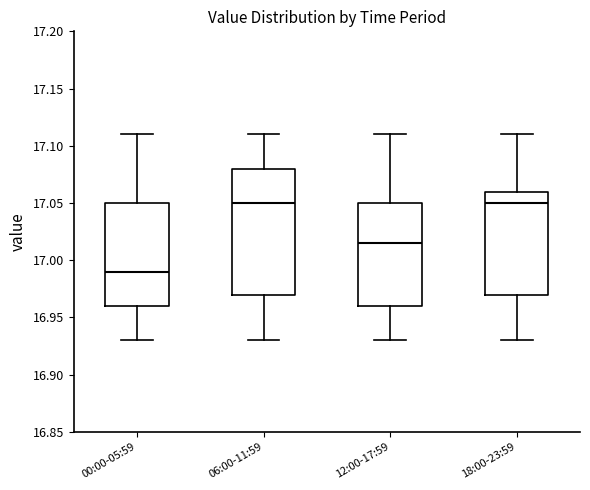

Reading left to right, read every box against the y-axis: the position of its median line, the range the box covers, and the ends of its whiskers. The values are not printed on the chart, so give them approximately, as read against the axis.

00:00-05:59: median 16.990, box 16.960 to 17.050, whiskers 16.930 to 17.110
06:00-11:59: median 17.050, box 16.970 to 17.080, whiskers 16.930 to 17.110
12:00-17:59: median 17.015, box 16.960 to 17.050, whiskers 16.930 to 17.110
18:00-23:59: median 17.050, box 16.970 to 17.060, whiskers 16.930 to 17.110